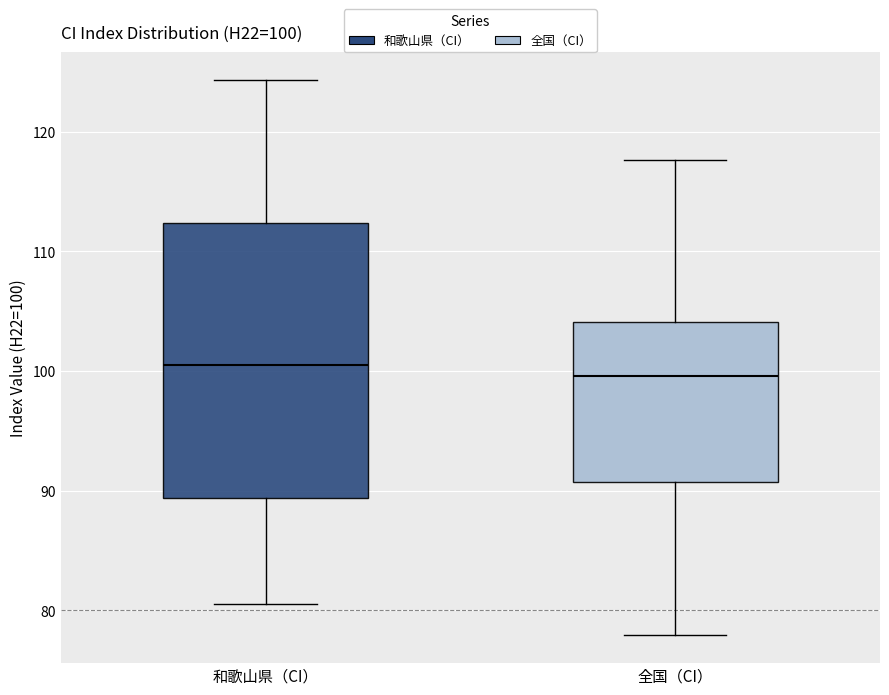

Comparing the boxes themselves (not the whiskers), which one is the tallest?

和歌山県（CI）